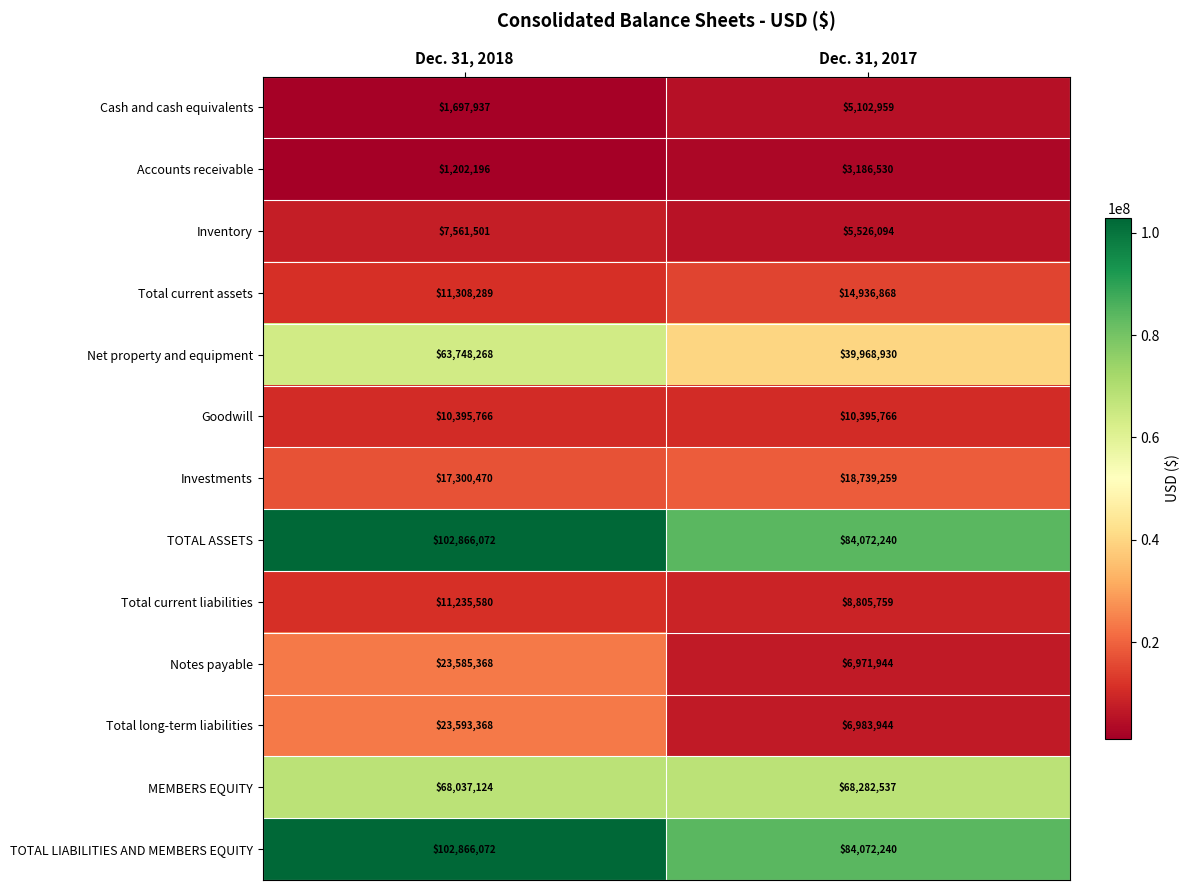

True or false: Investments has a value of 26391606 at Dec. 31, 2017.

False